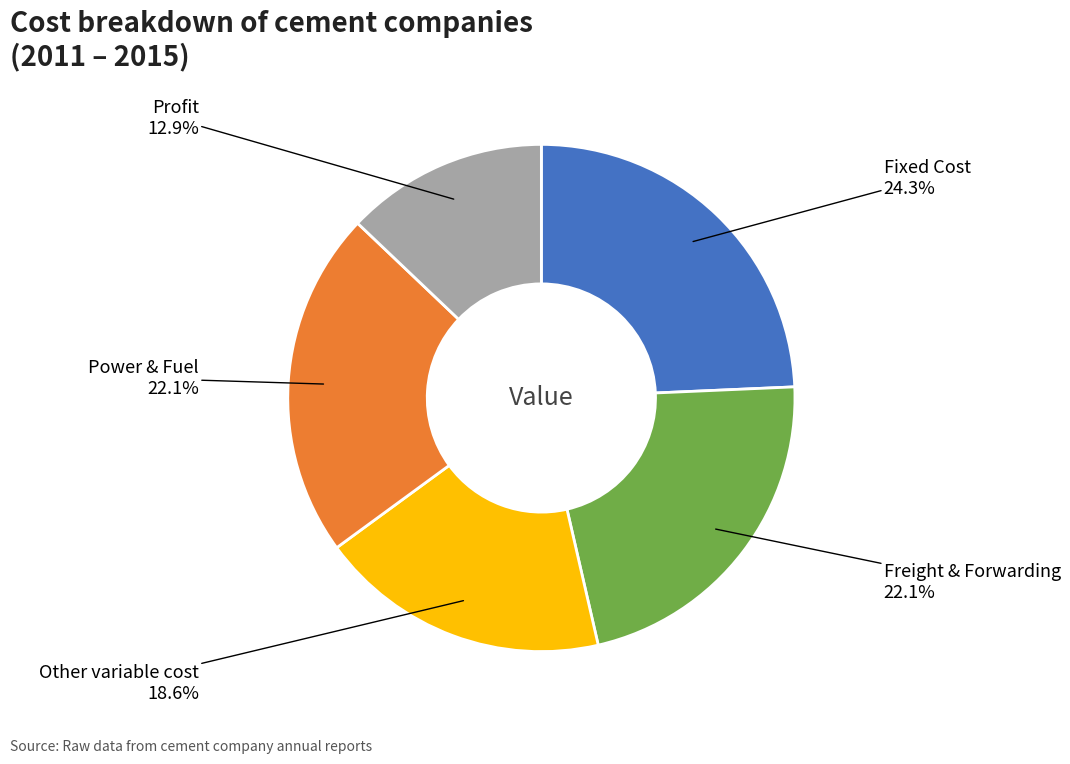

Does any single category account for the majority?

No